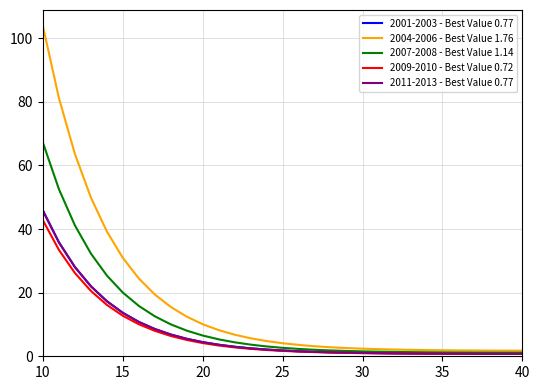

List the series in order of their peak value, lowest first.

2009-2010 - Best Value 0.72, 2001-2003 - Best Value 0.77, 2011-2013 - Best Value 0.77, 2007-2008 - Best Value 1.14, 2004-2006 - Best Value 1.76